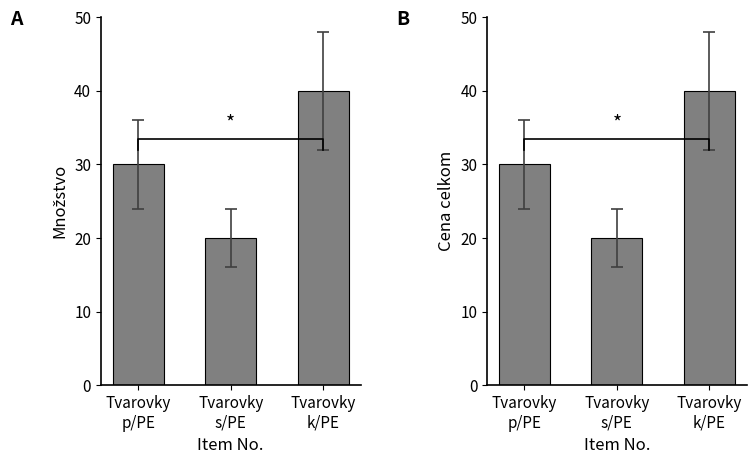

True or false: Množstvo (col_4) has a value of 30 at Tvarovky
p/PE.

True